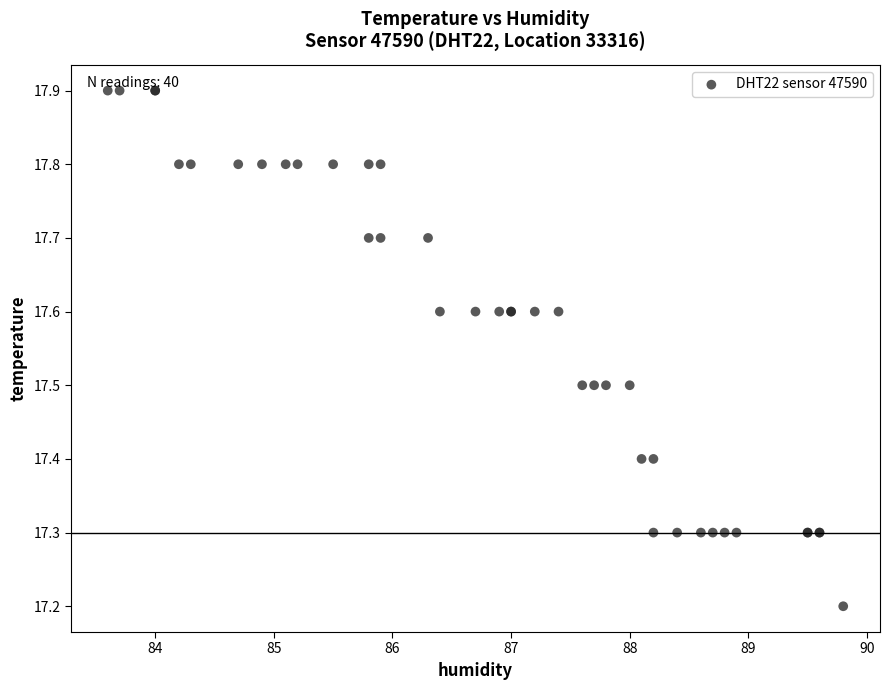

What Y value in the scatter plot is closest to 17?

17.2